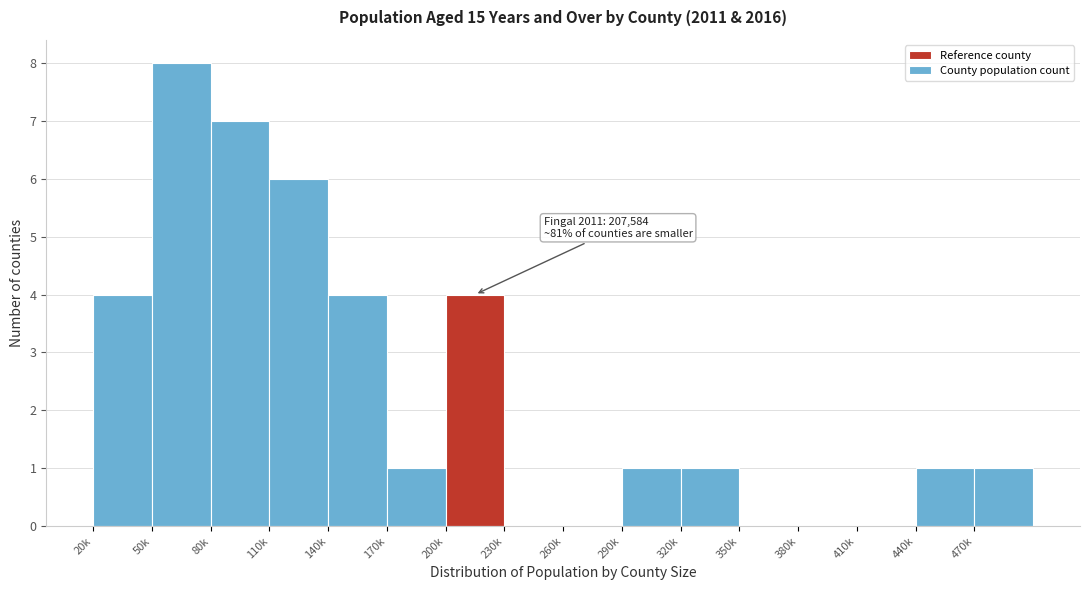

Reading left to right, what are all the values shown in this chart?

20k=4	50k=8	80k=7	110k=6	140k=4	170k=1	200k=4	230k=0	260k=0	290k=1	320k=1	350k=0	380k=0	410k=0	440k=1	470k=1